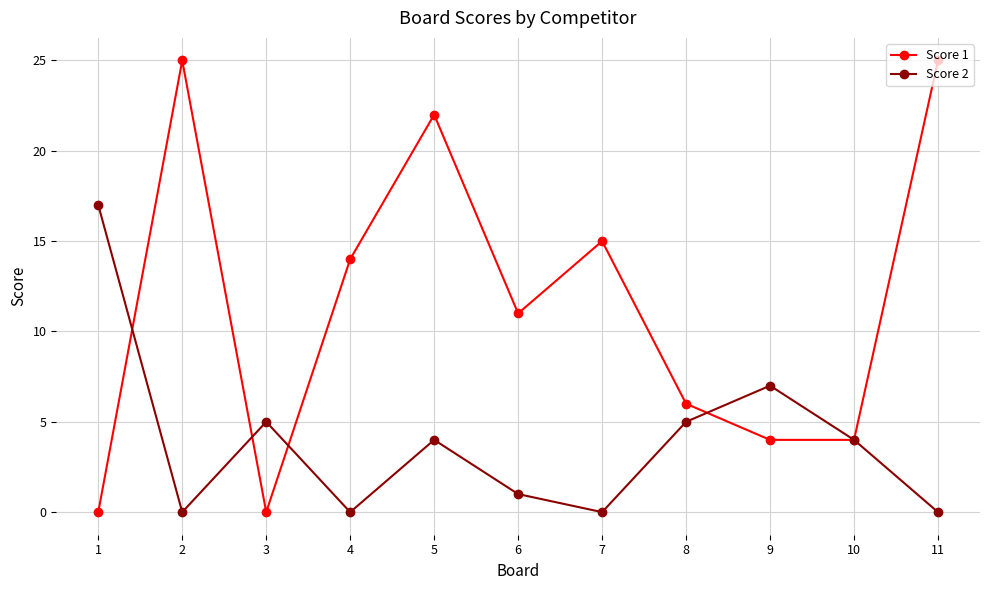

Is the value of Score 1 at 4 greater than the value of Score 2 at 5?

Yes